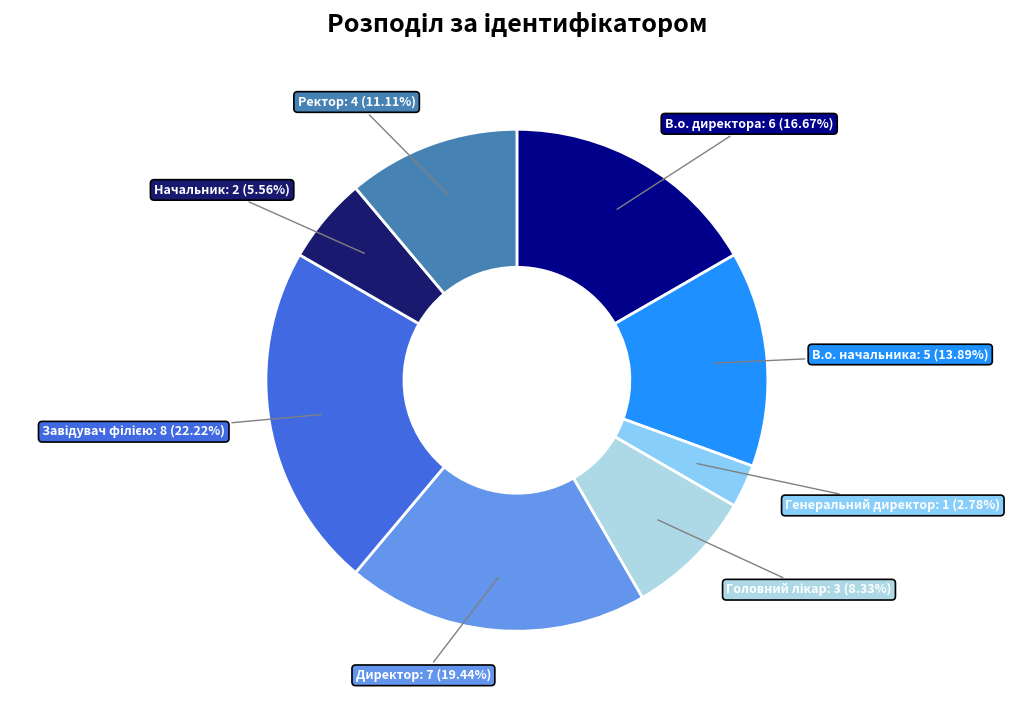

Is there a majority slice in this chart?

No